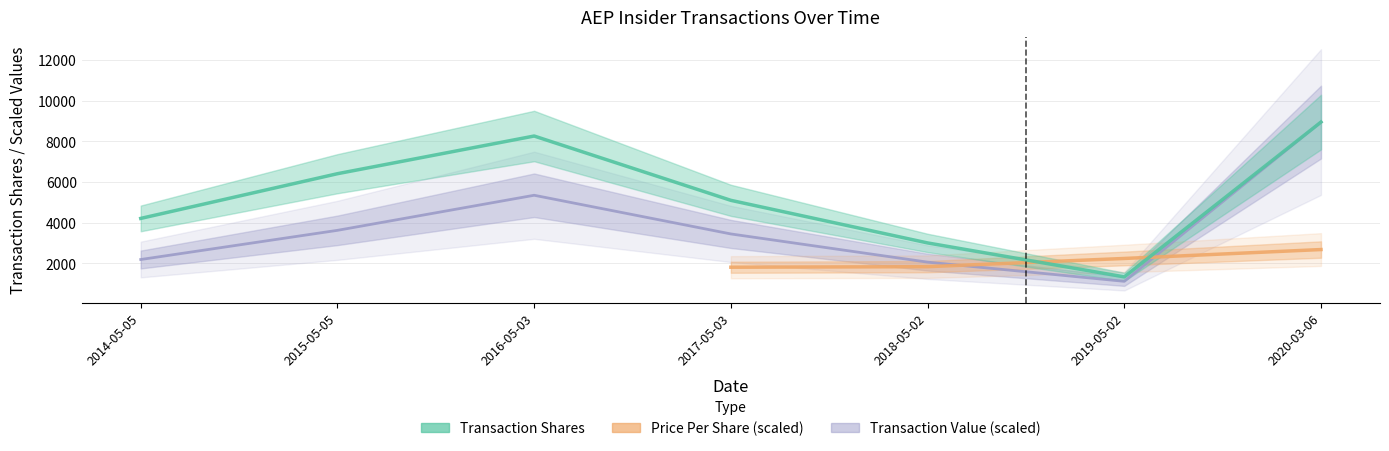

What is the minimum value for transactionShares?

1341.0